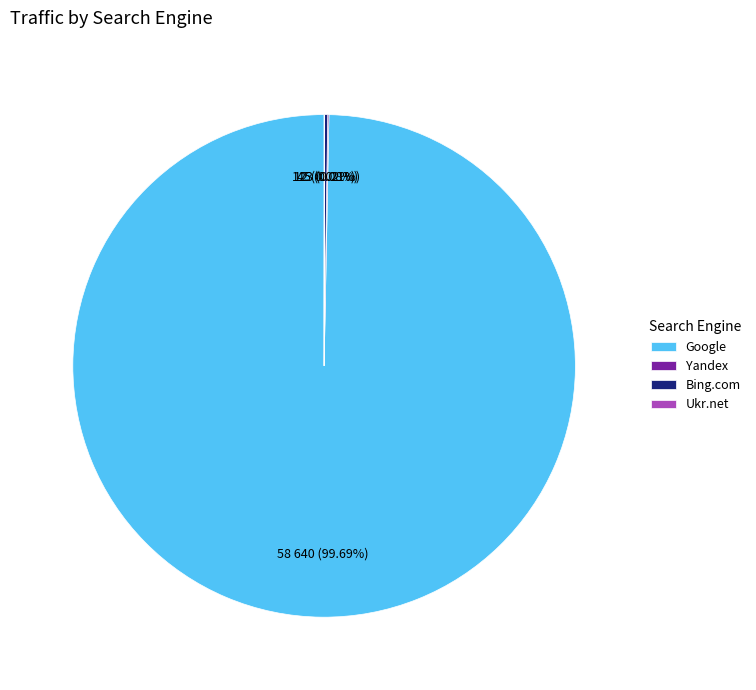

Is there any slice that represents more than half of the pie?

Yes